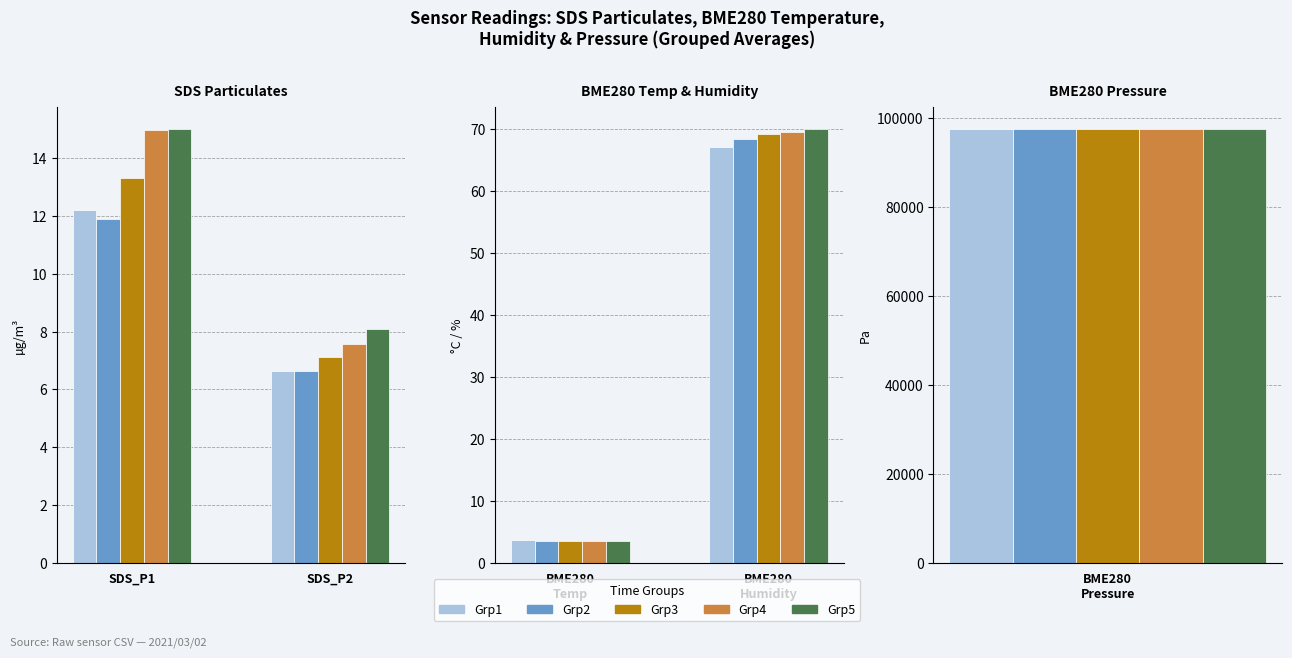

What is the maximum value for BME280_pressure?

97547.6